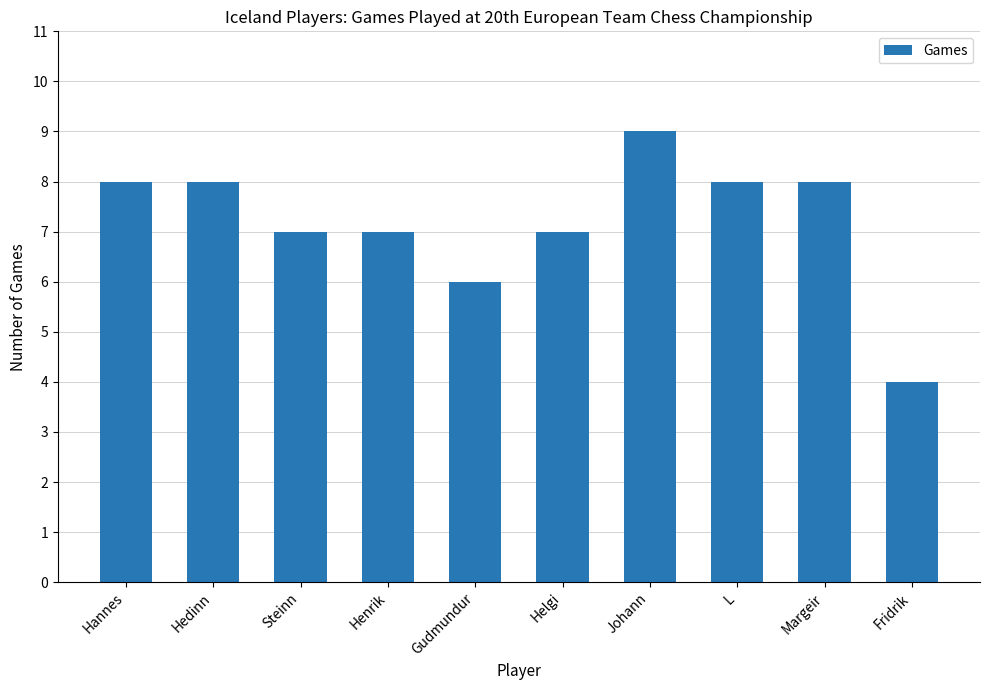

The value at Margeir is 8. True or false?

True